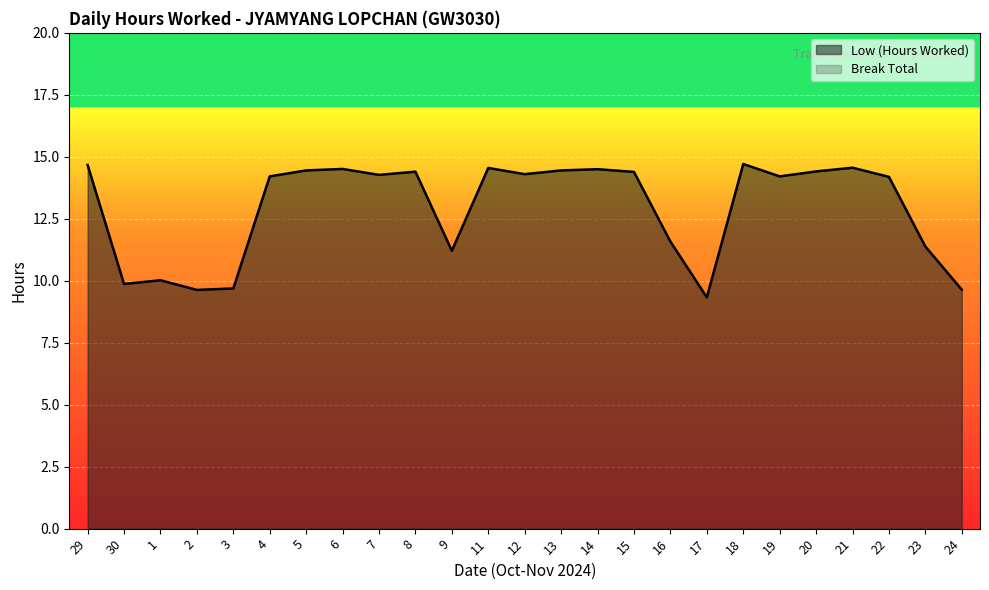

What is the change in value from 9 to 12?

+3.1